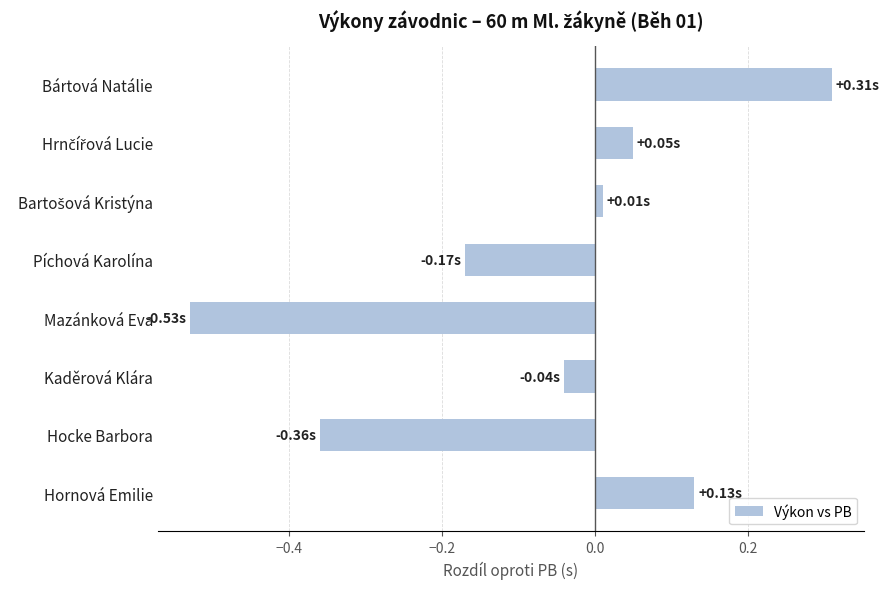

What is the sum of all values?

-0.6